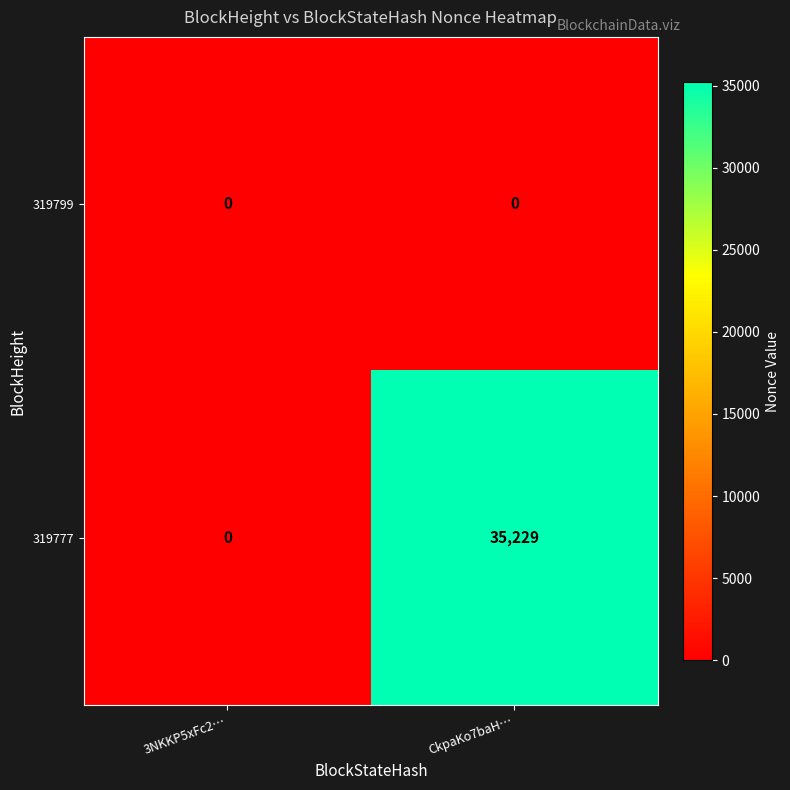

True or false: 319799 has a value of 0 at CkpaKo7baH….

True